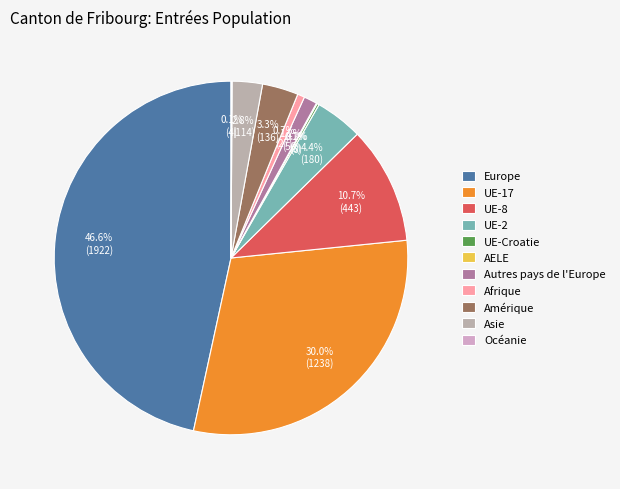

To the nearest percent, what percentage of the pie is Amérique?

3%